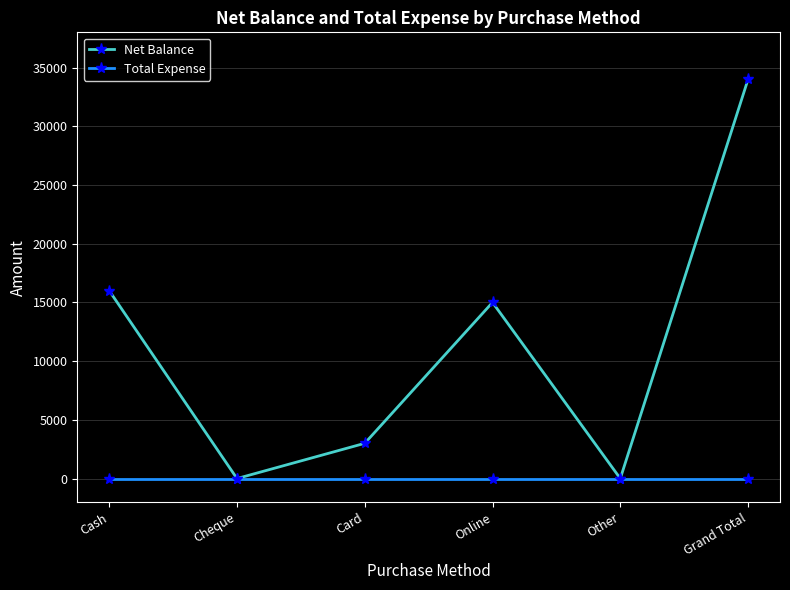

List the series in order of their overall mean, highest first.

Net Balance, Total Expense